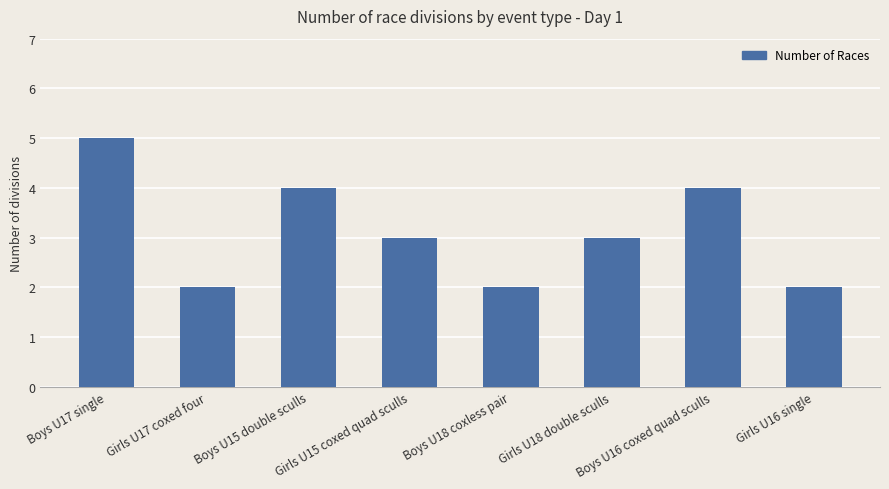

The value at Boys U15 double sculls is 4. True or false?

True